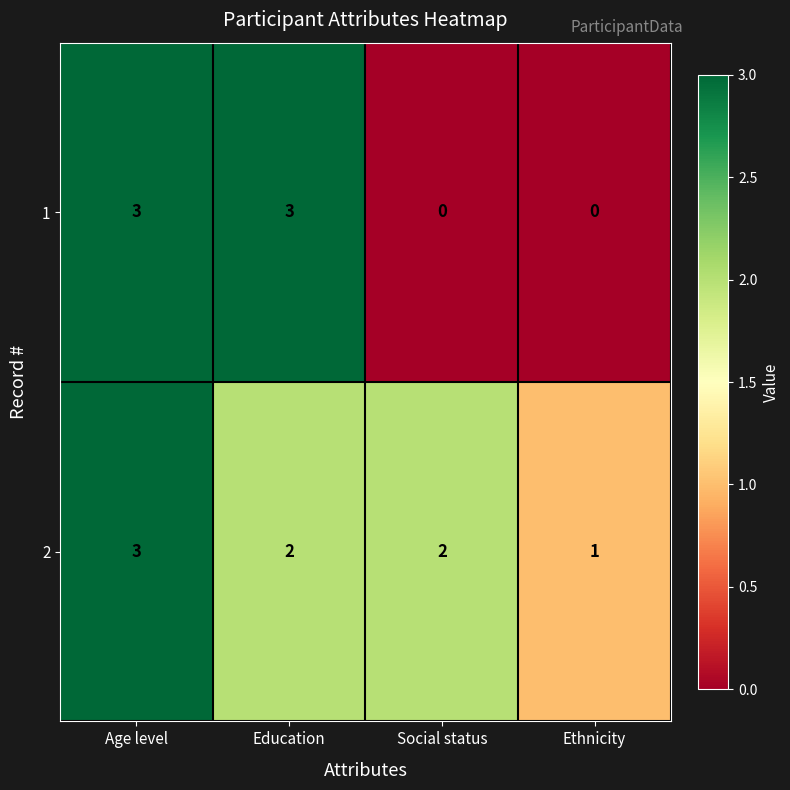

At Education, list the series in order from largest to smallest.

1, 2